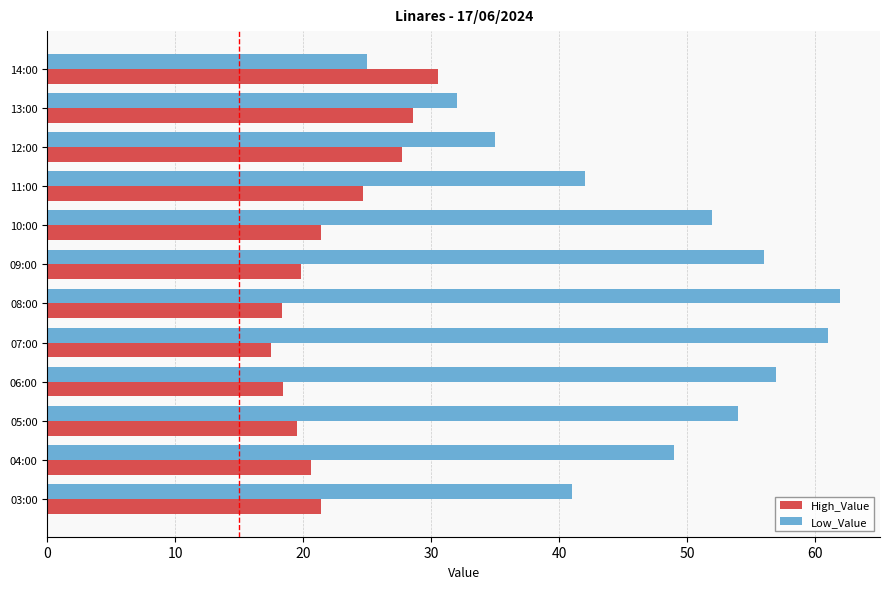

What is the sum of the Low_Value values at 06:00 and 10:00?

109.0